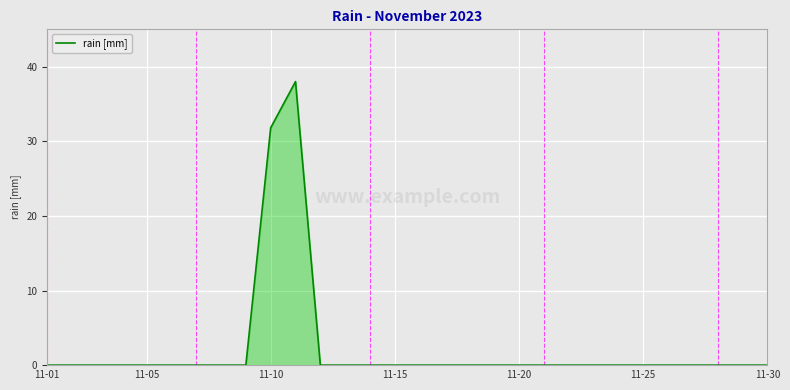

What is the difference between the maximum and minimum values?

38.0